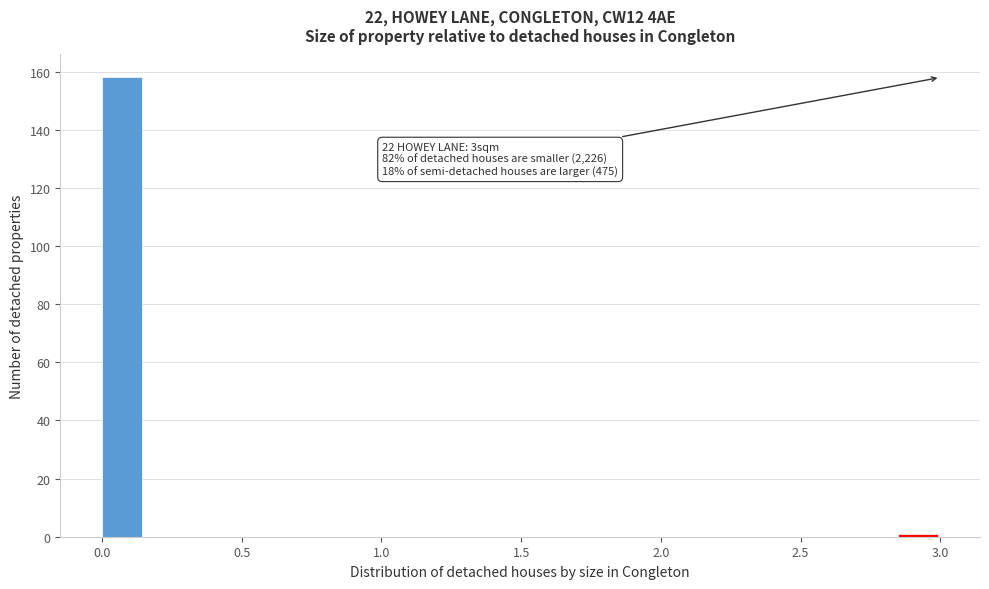

Read against the x-axis, roughly where is the centre of the tallest bar?

0.05